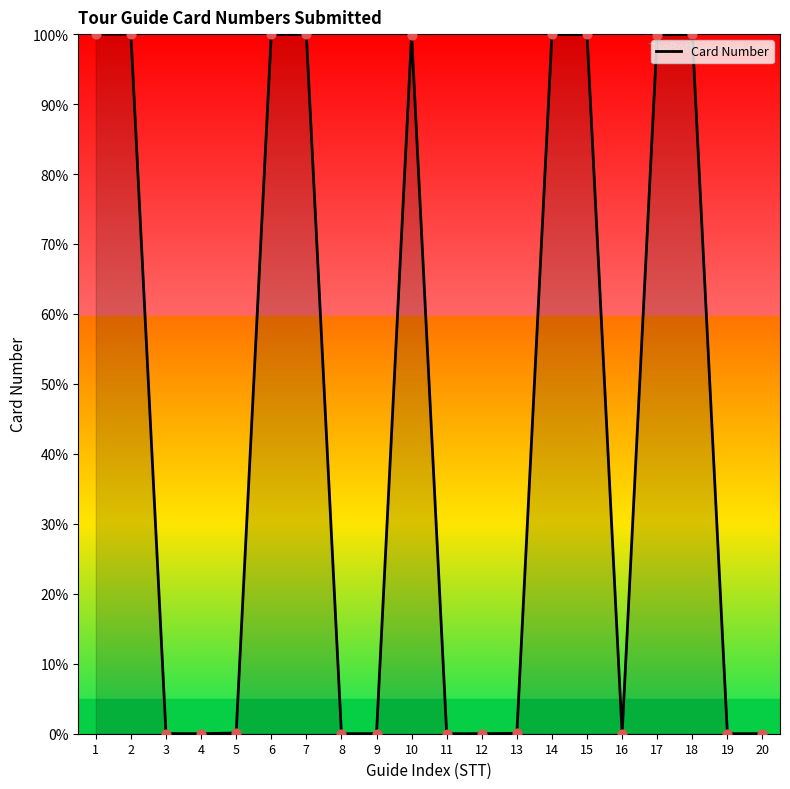

What is the difference between the maximum and minimum values?

100.0